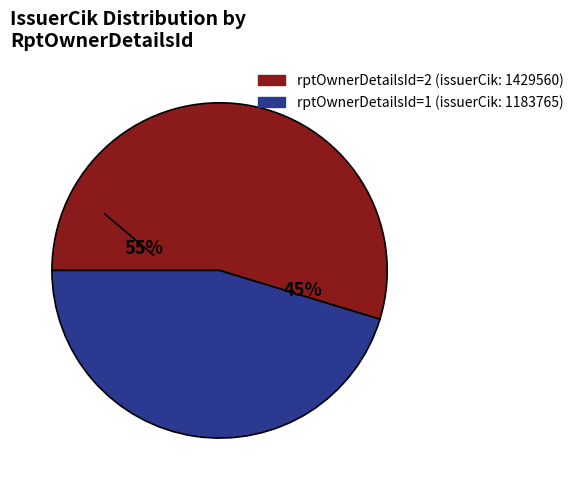

What percentage do 2 and 1 together represent?

100.0%